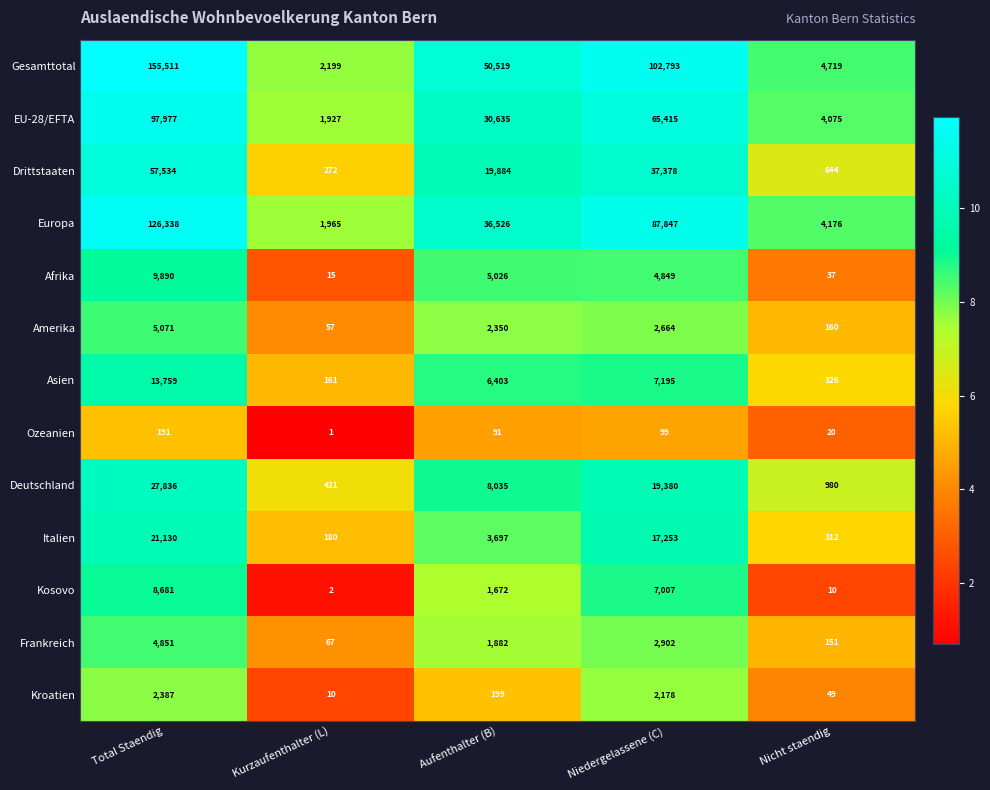

What is the difference between the maximum and minimum values in the Deutschland series?

27415